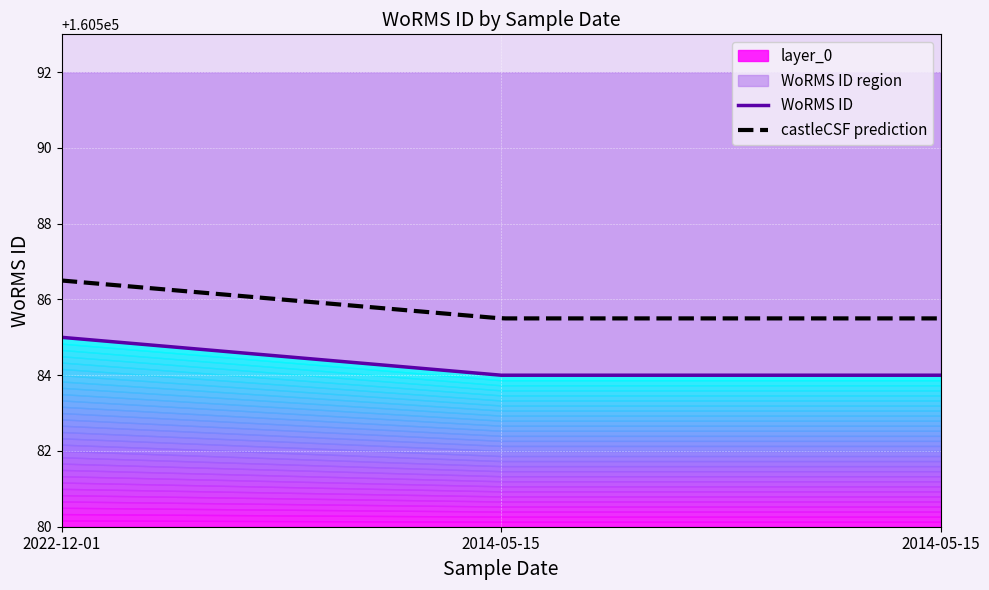

Reading right to left, what are all the values shown in this chart?

160584	160584	160585